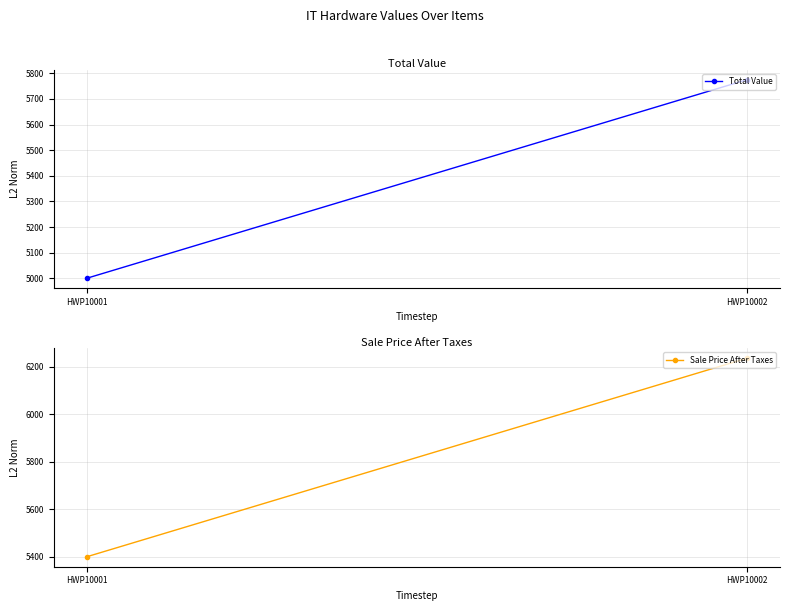

At which category is the sum across all series the highest?

HWP10002